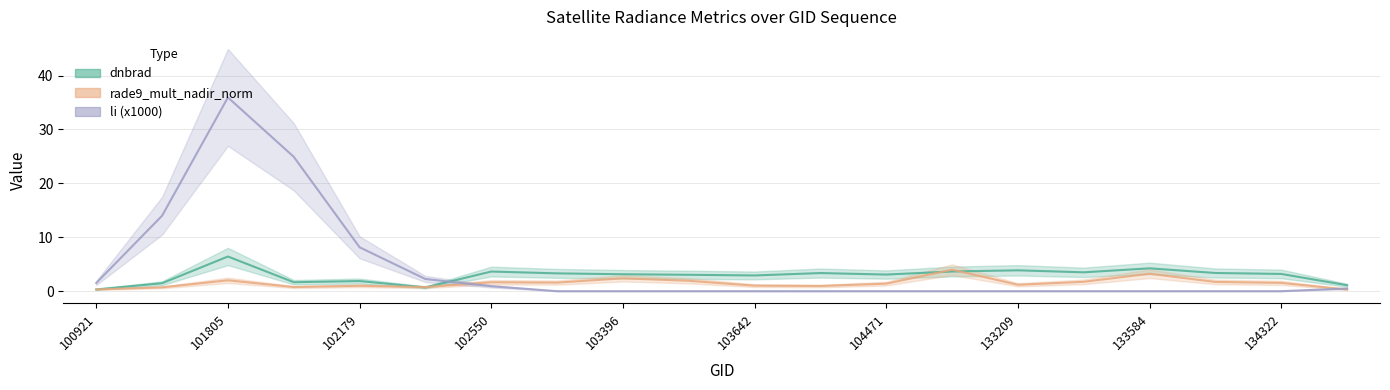

Where is the first local minimum for rade9_mult_nadir_norm?

101917